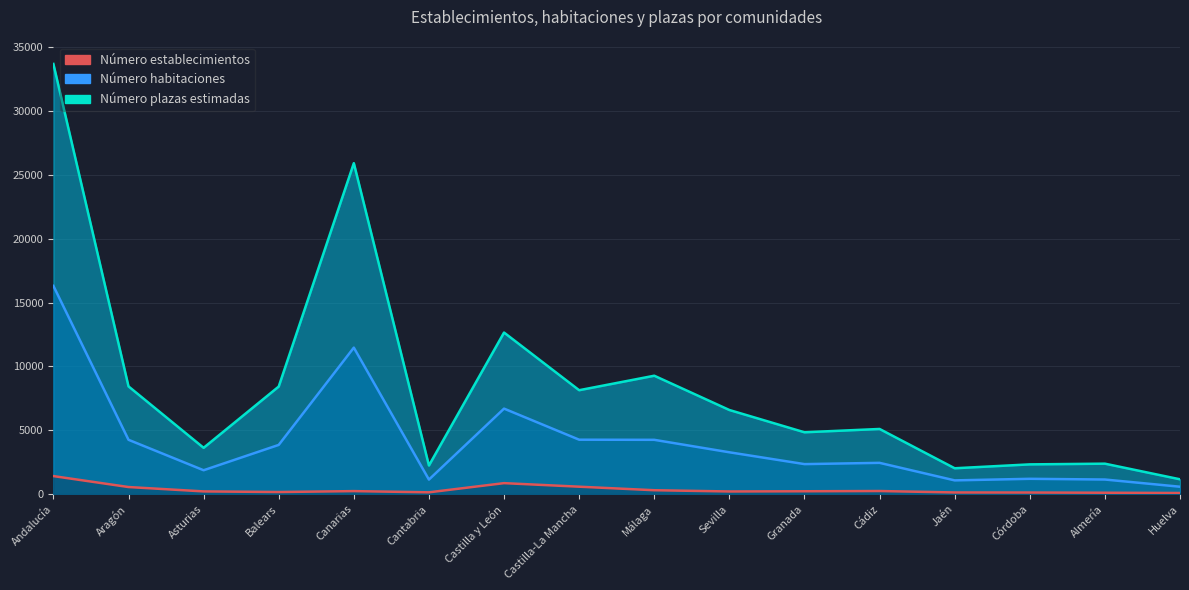

True or false: Número habitaciones and Número establecimientos intersect in this chart.

False